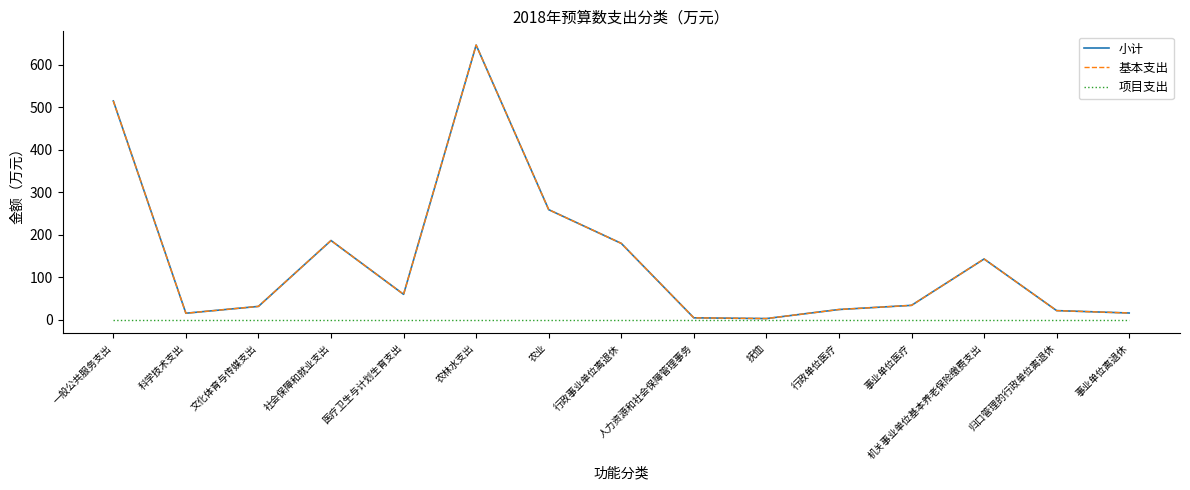

True or false: 基本支出 and 项目支出 intersect in this chart.

False